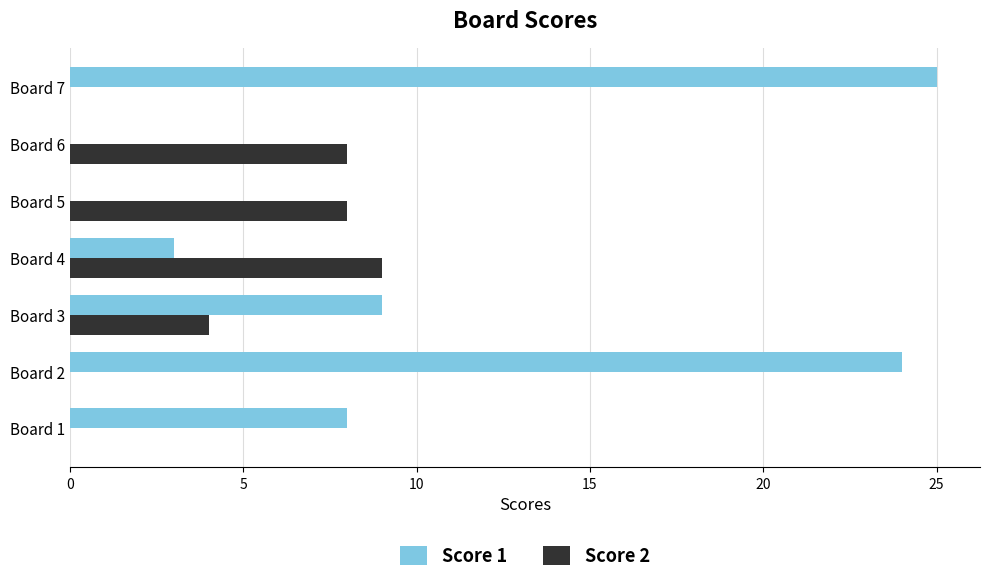

Which category has the highest value in the Score 1 series?

Board 7